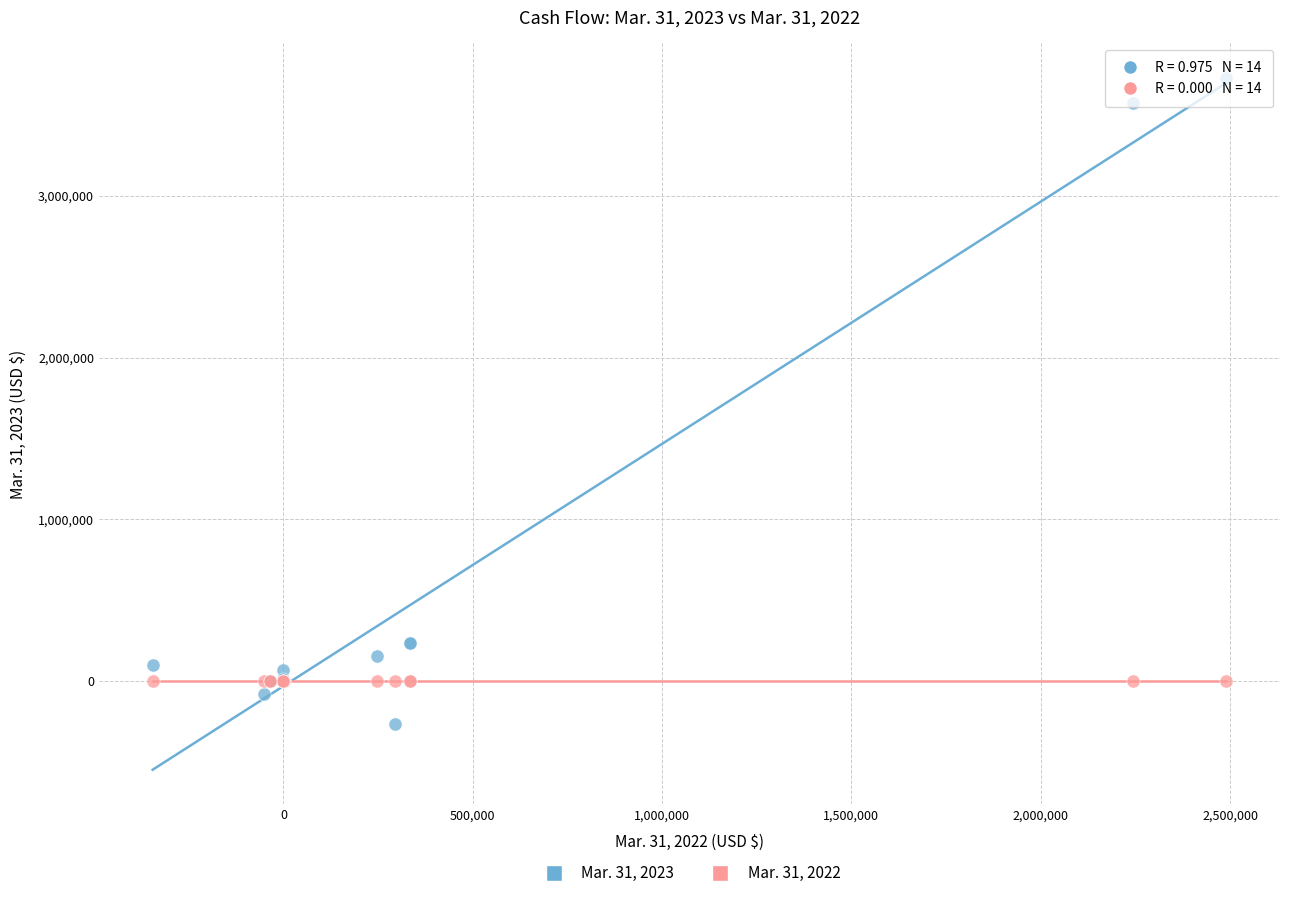

Which series contains the lowest Y value?

Mar. 31, 2023